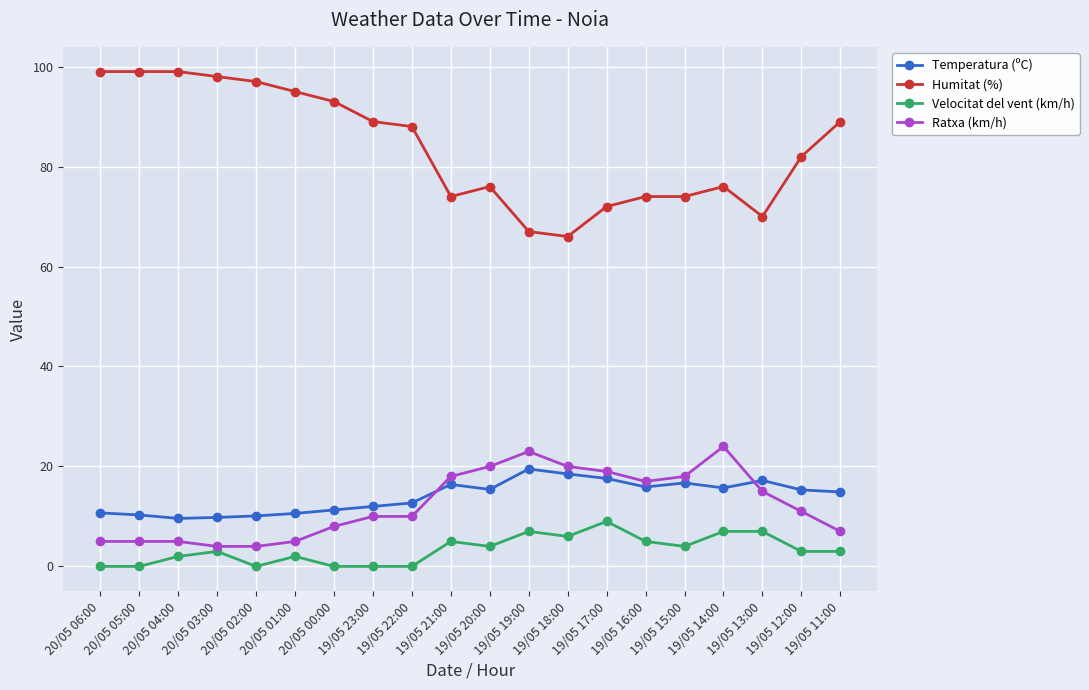

Which series has the largest total across all categories?

Humitat (%)